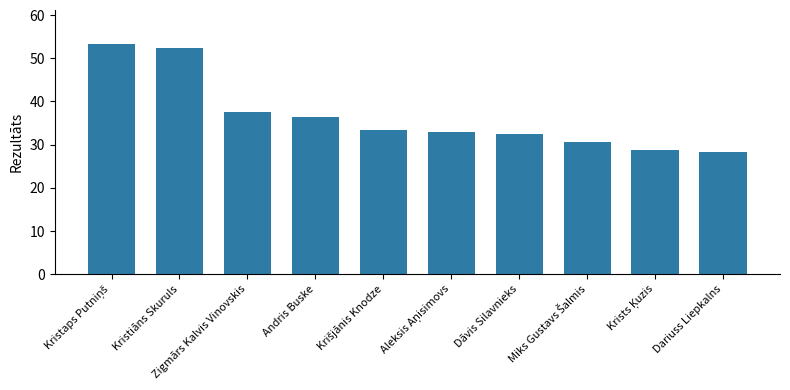

The chart shows a value of 28.2 at Dariuss Liepkalns. True or false?

True